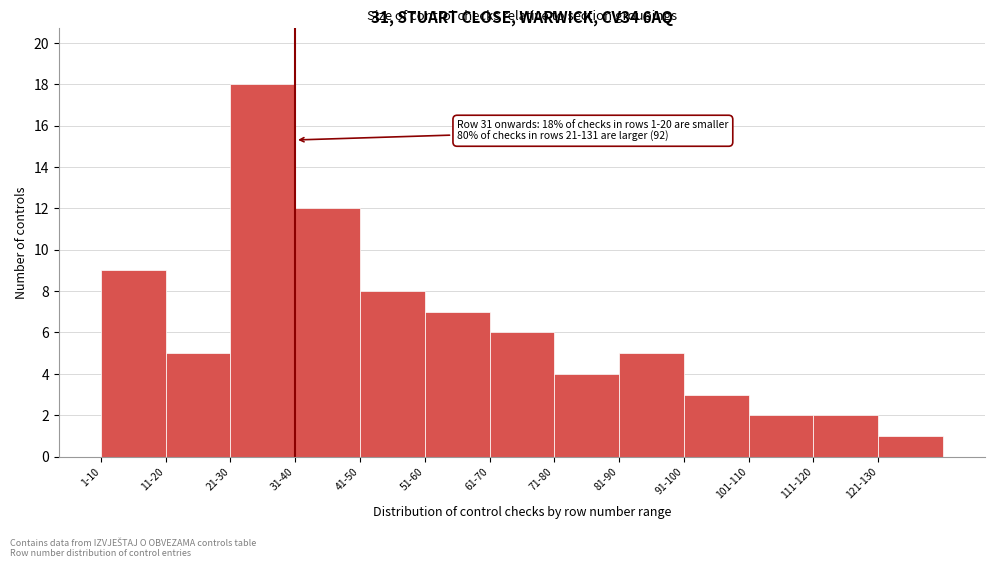

Reading right to left, extract all data points from this chart.

121-130=1	111-120=2	101-110=2	91-100=3	81-90=5	71-80=4	61-70=6	51-60=7	41-50=8	31-40=12	21-30=18	11-20=5	1-10=9